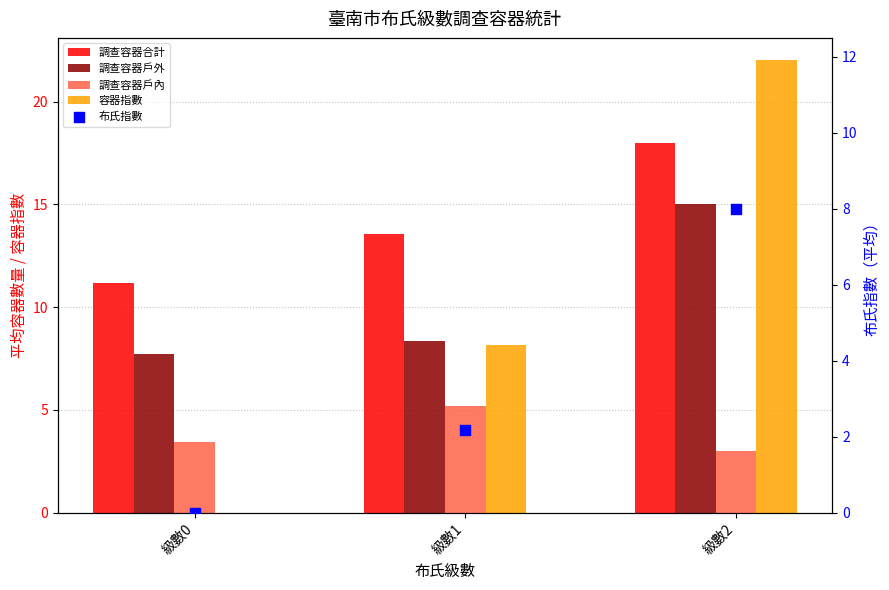

Which series reaches the maximum Y coordinate?

容器指數